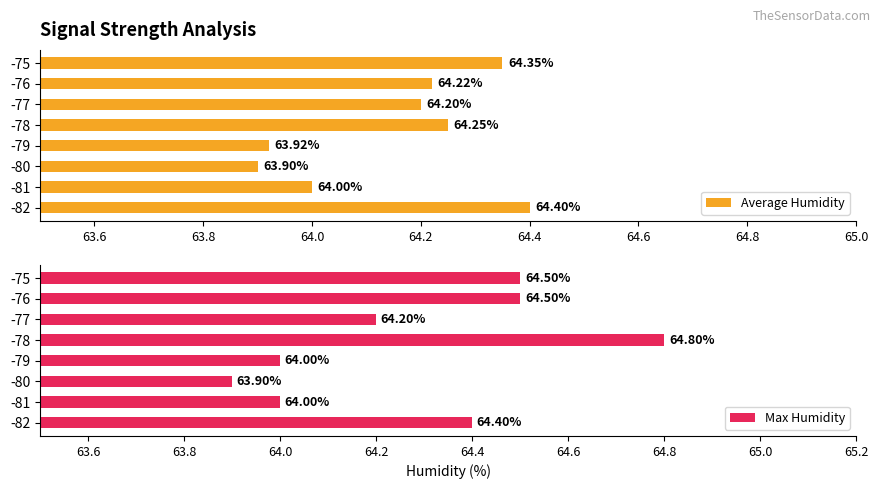

What value does the Average Humidity series have at -80?

63.9